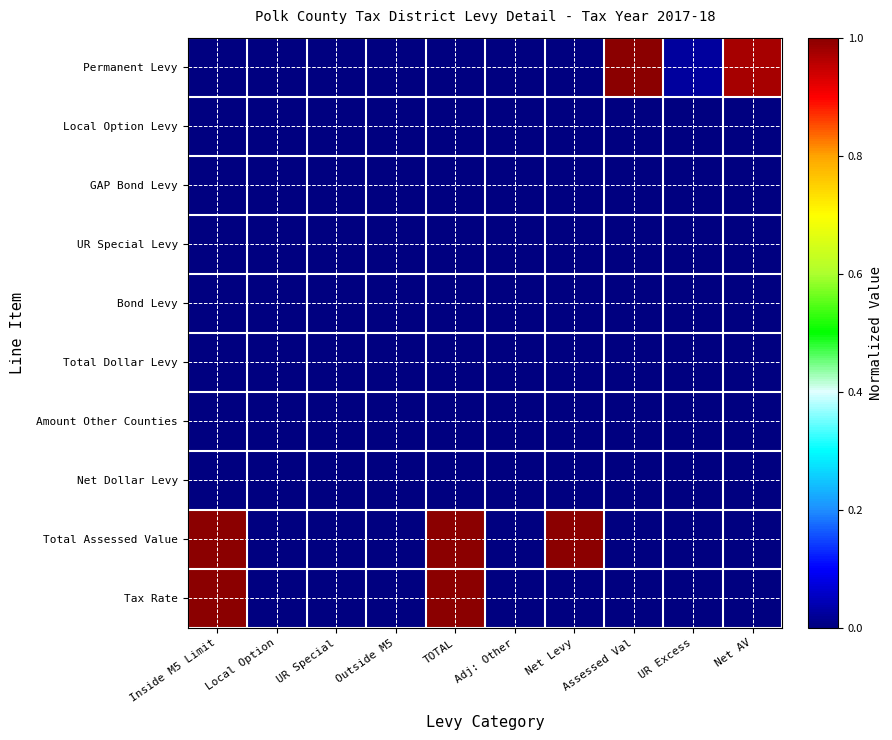

Rank the series at Inside M5 Limit from highest to lowest value.

Total Assessed Value, Tax Rate, Permanent Levy, Local Option Levy, GAP Bond Levy, UR Special Levy, Bond Levy, Total Dollar Levy, Amount Other Counties, Net Dollar Levy